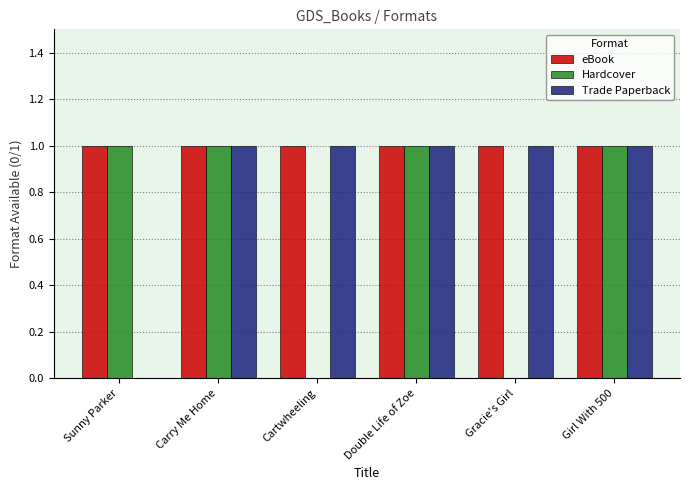

Read the Hardcover value at Double Life of Zoe.

1